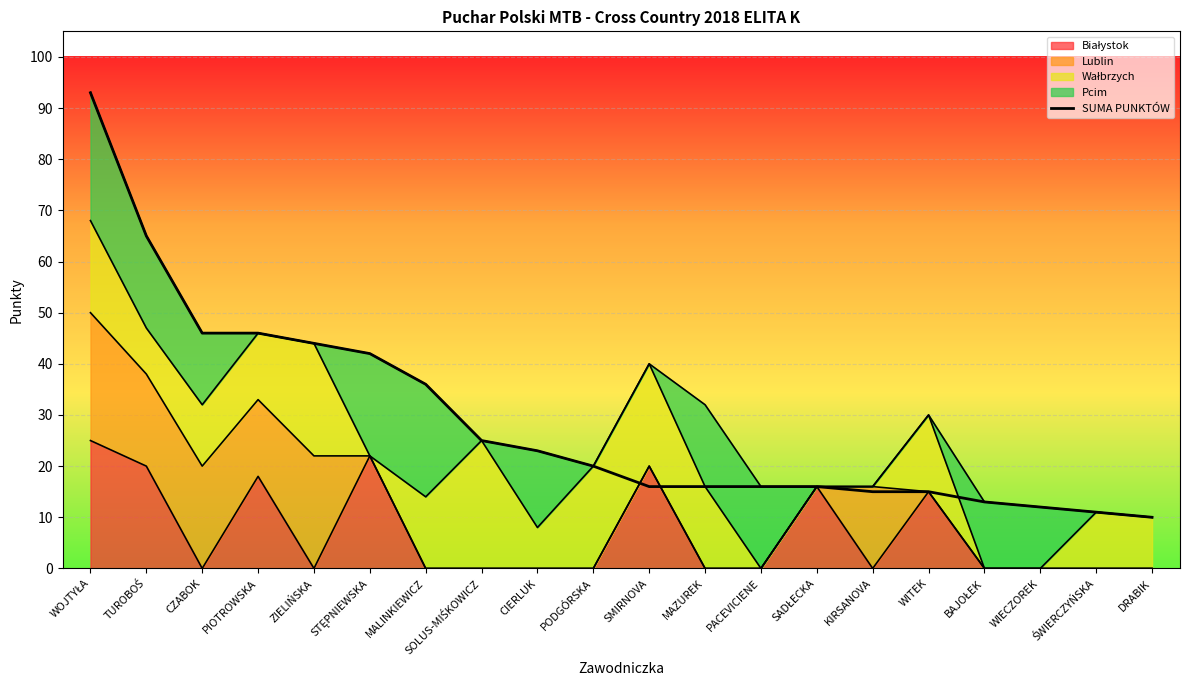

What is the greatest value displayed?

93